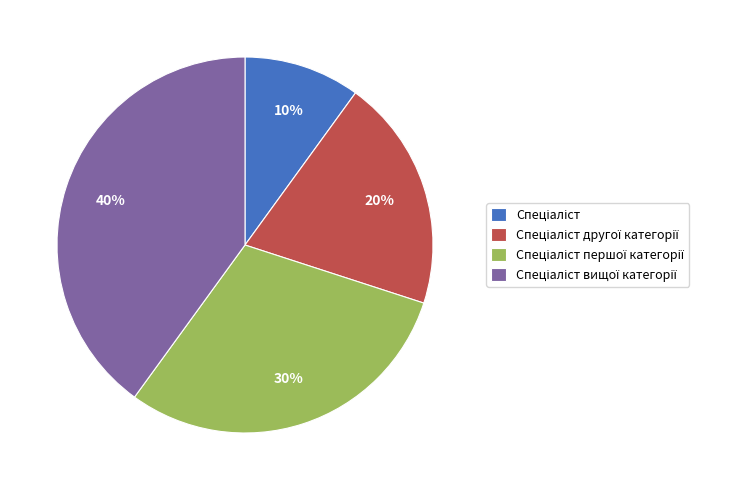

Does any single category account for the majority?

No